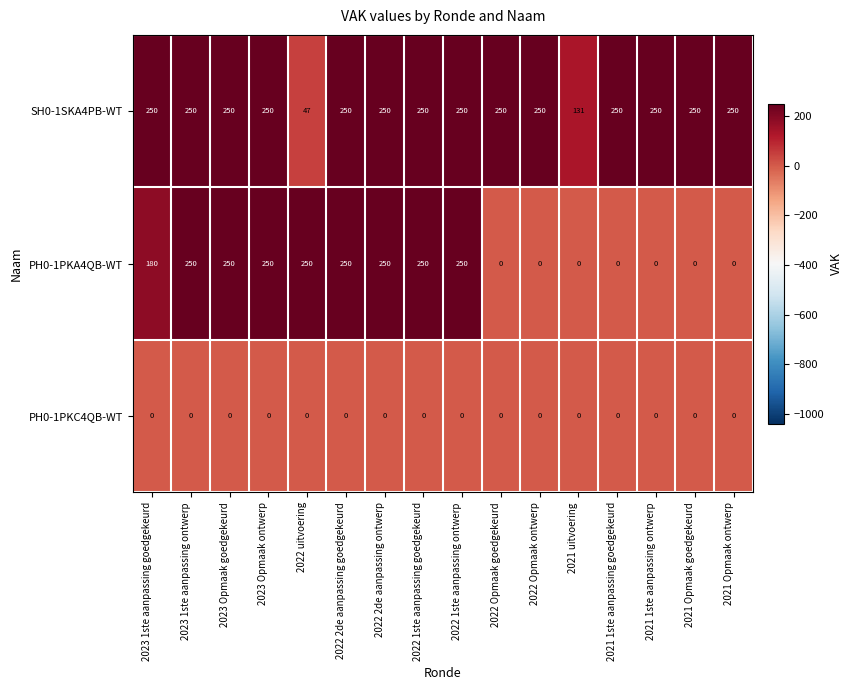

At how many categories does at least one series exceed 247?

15